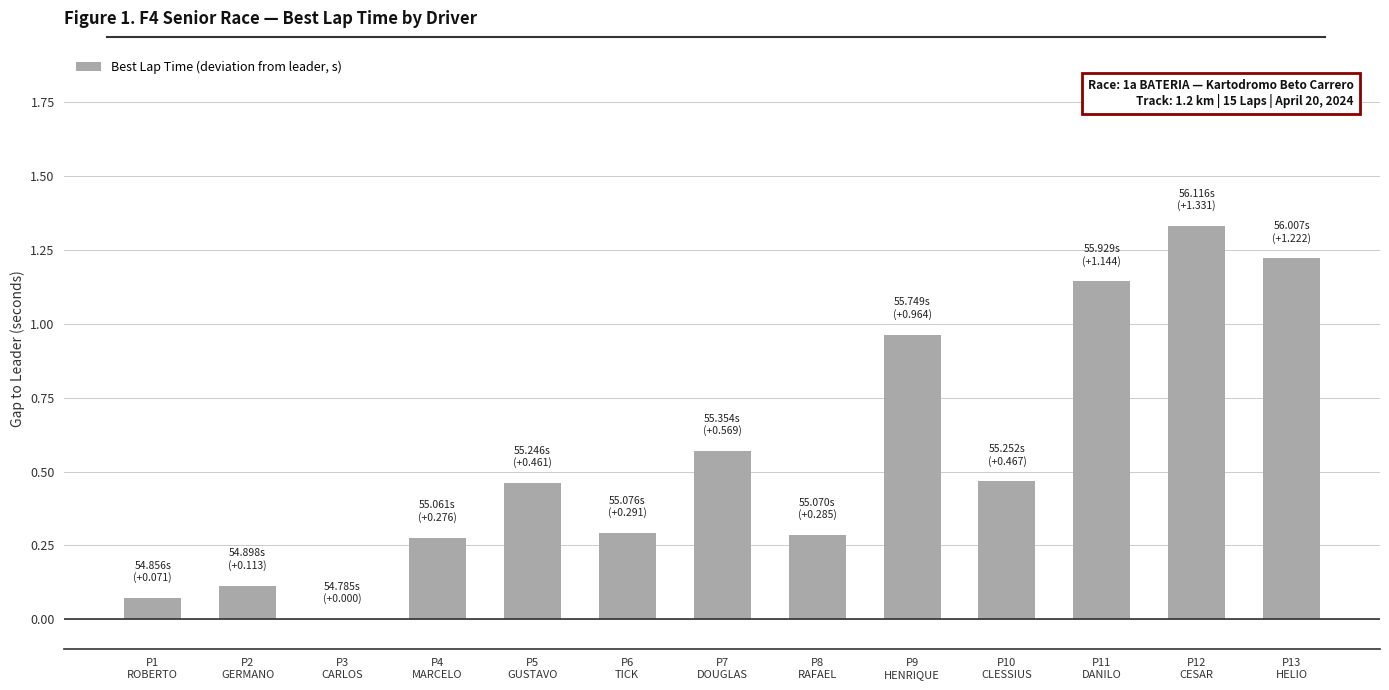

What is the sum of all values?

7.2